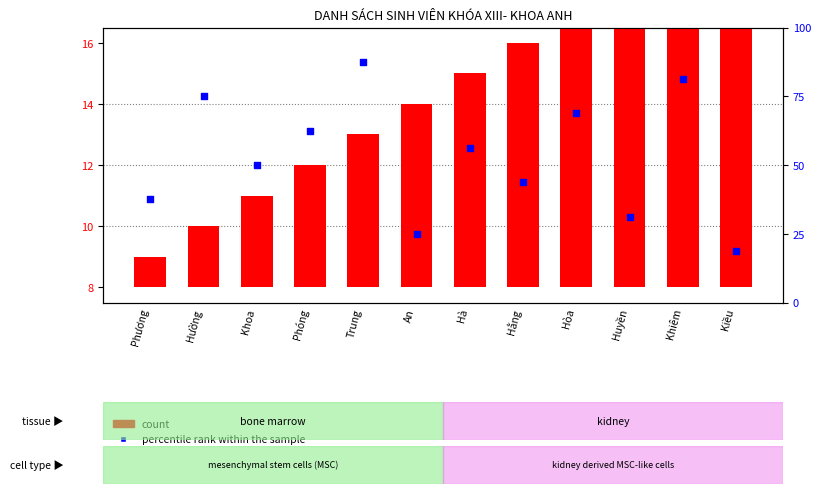

At which category is the sum across all series the highest?

Trung